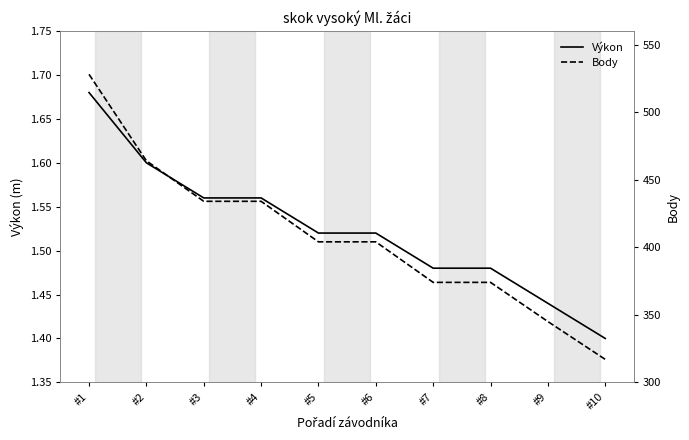

Count the Výkon values in the range 1 to 2.

10